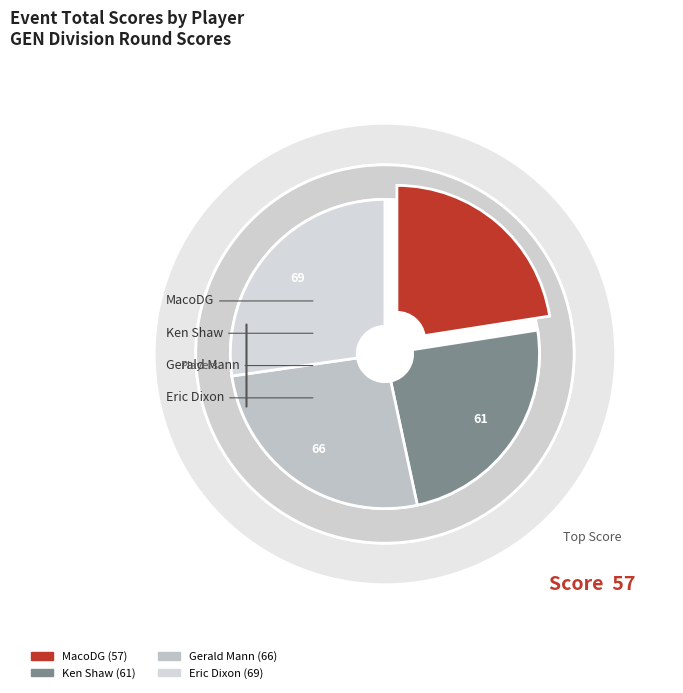

True or false: MacoDG accounts for 31% of the total.

False